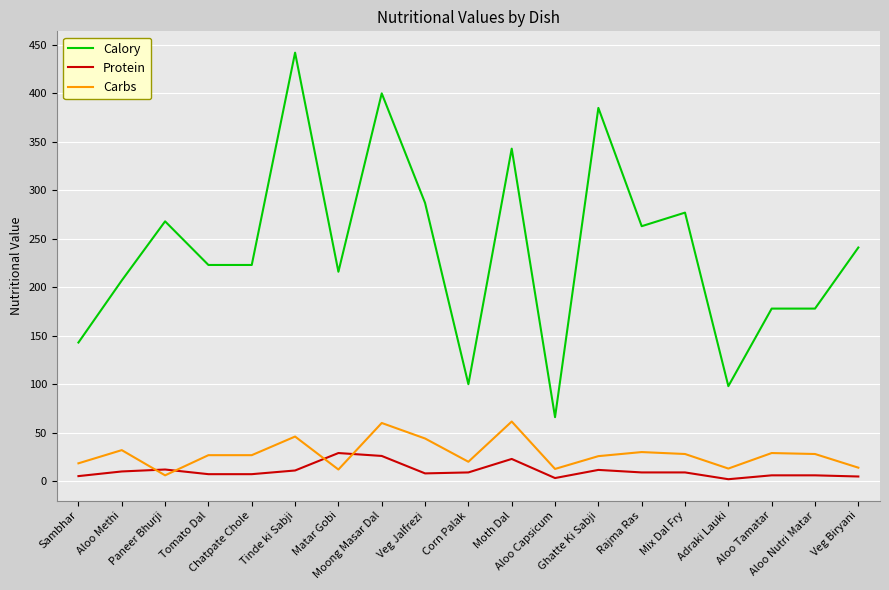

Which series ends up on top after the final intersection of Carbs and Protein?

Carbs